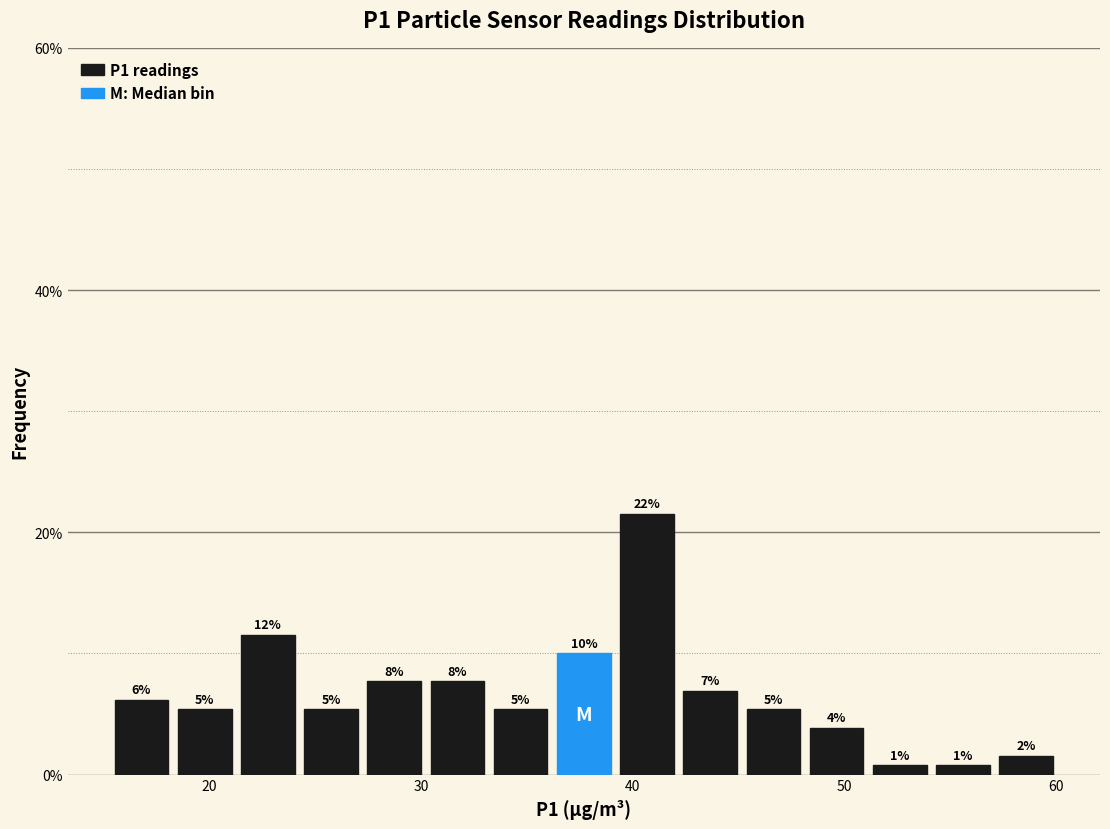

Around what value on the x-axis is the tallest bar? Give the approximate position of its centre, as read against the axis.

41